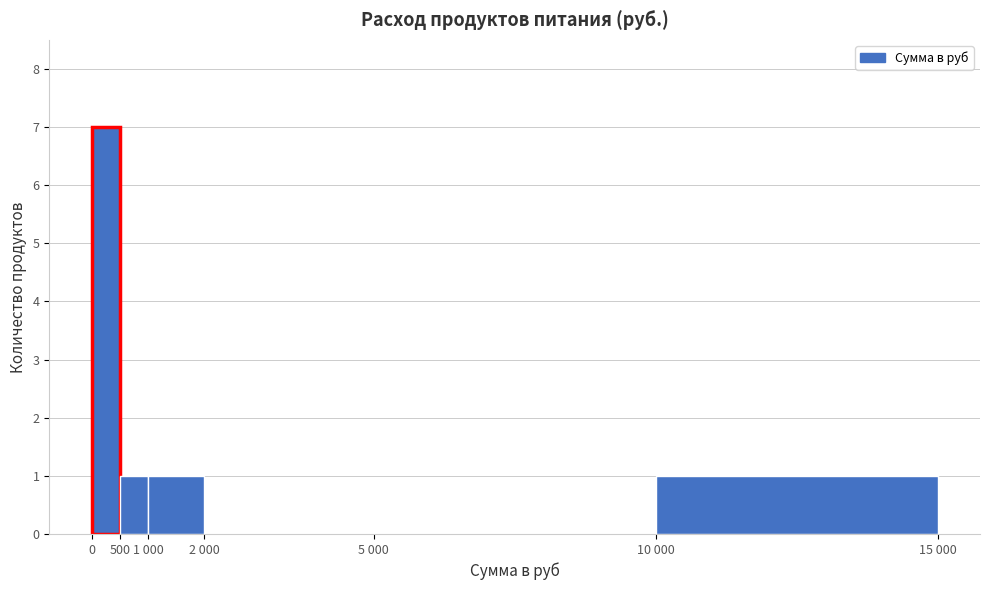

Reading right to left, list all the values displayed in this chart.

10 000=1	5 000=0	2 000=0	1 000=1	500=1	0=7